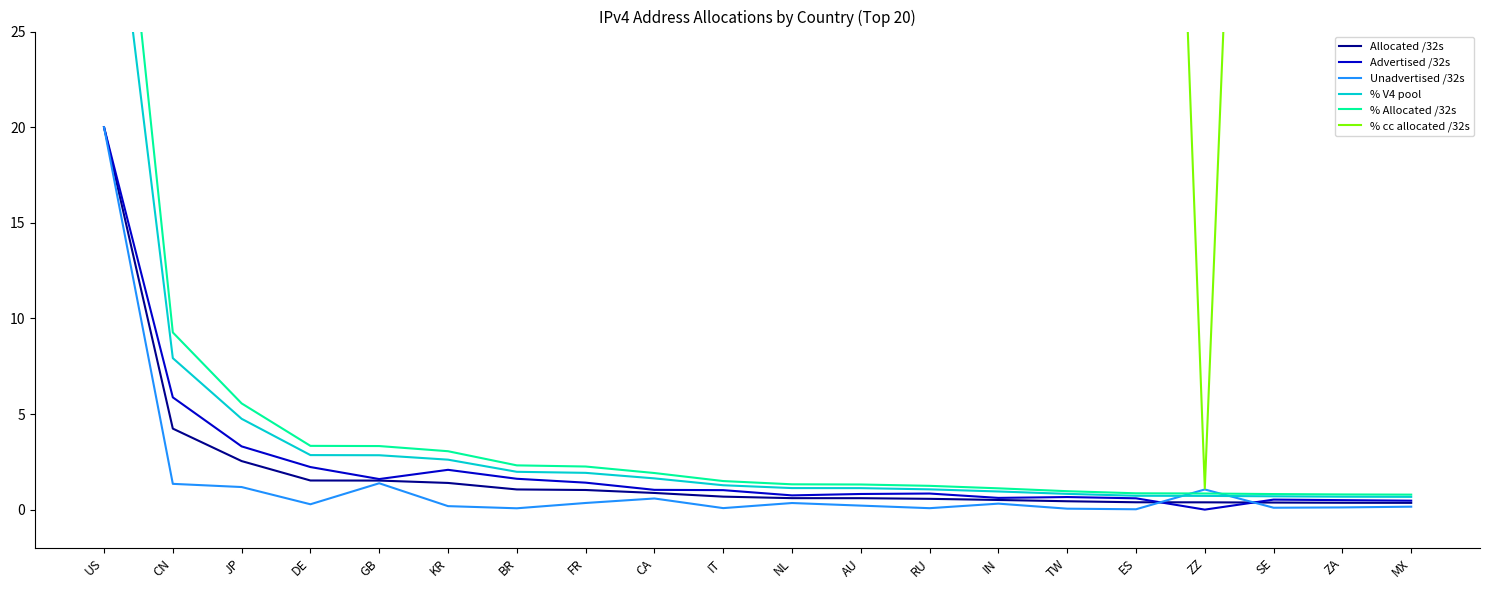

Which category has the lowest value in the Allocated /32s series?

MX